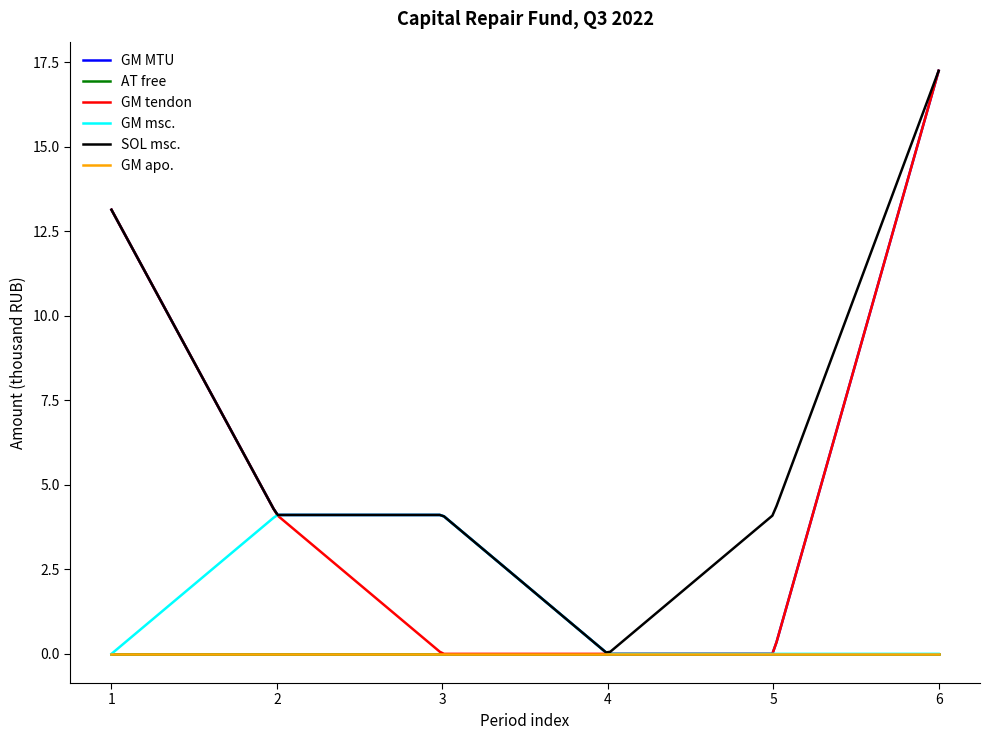

Is this an area chart (filled region under the line)?

No